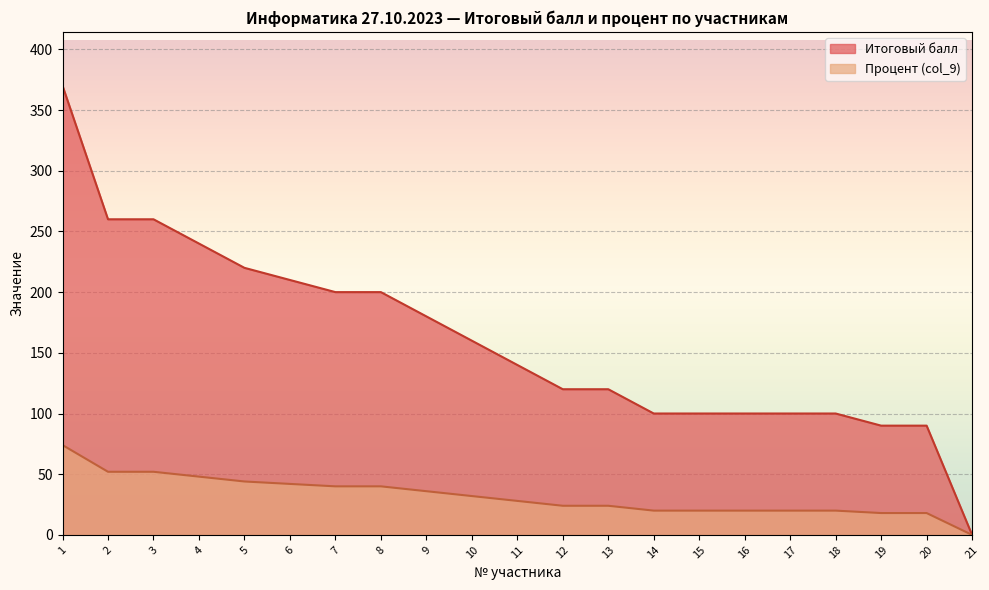

What is the value of the Процент (col_9) point at the 4th from the left?

48